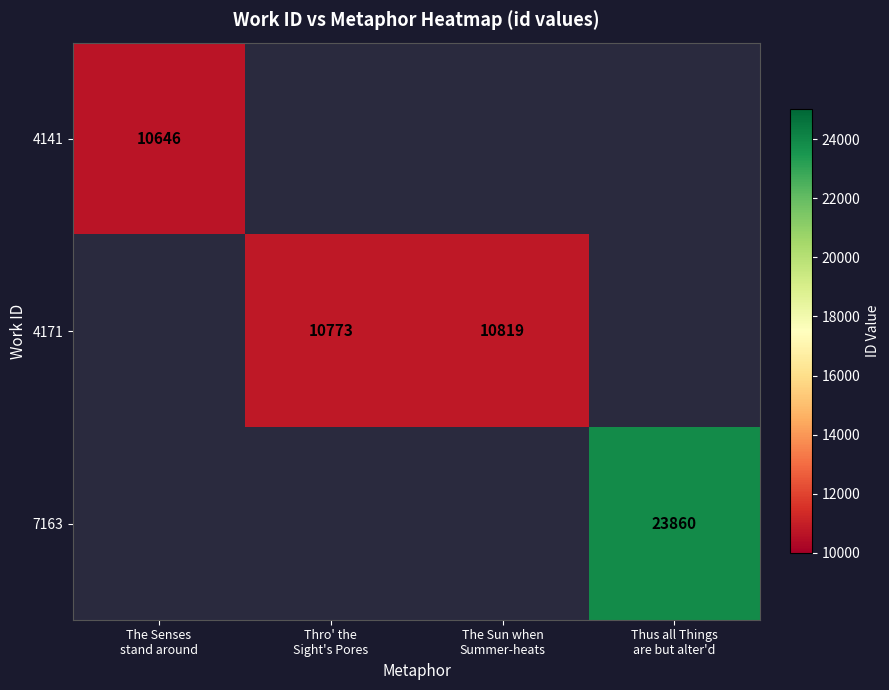

Which category has the lowest value in the 4171 series?

The Senses stand around